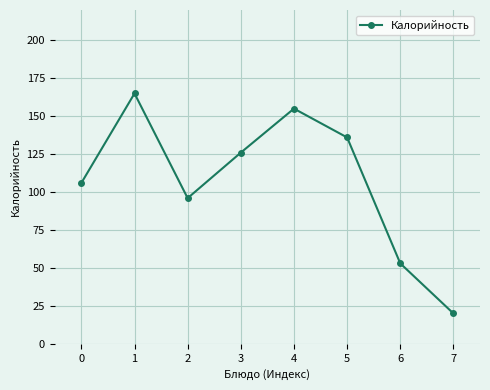

Reading right to left, transcribe all the data shown in this chart.

7=20	6=53	5=136	4=155	3=126	2=96	1=165	0=106